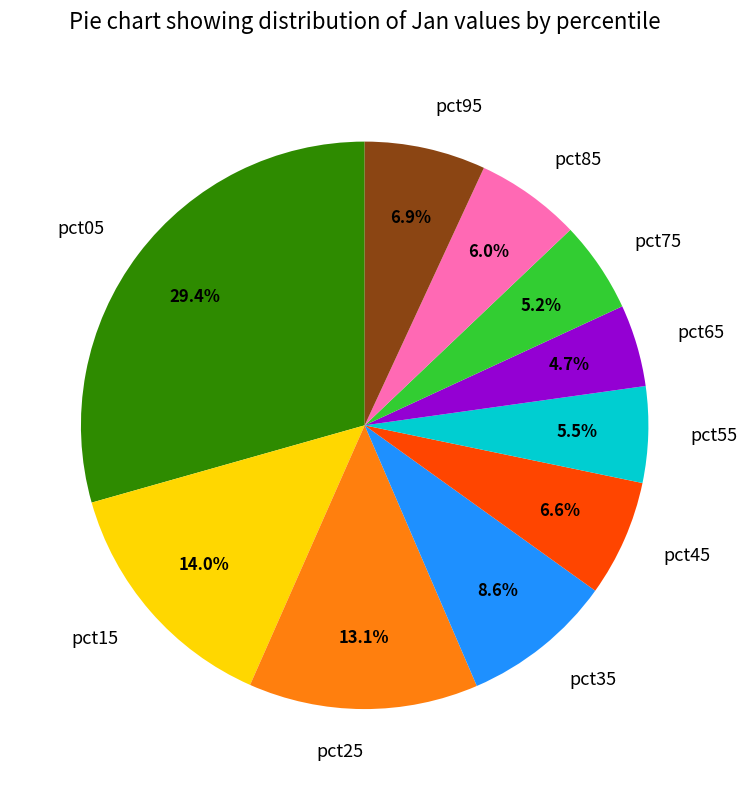

Count the number of slices in the pie.

10